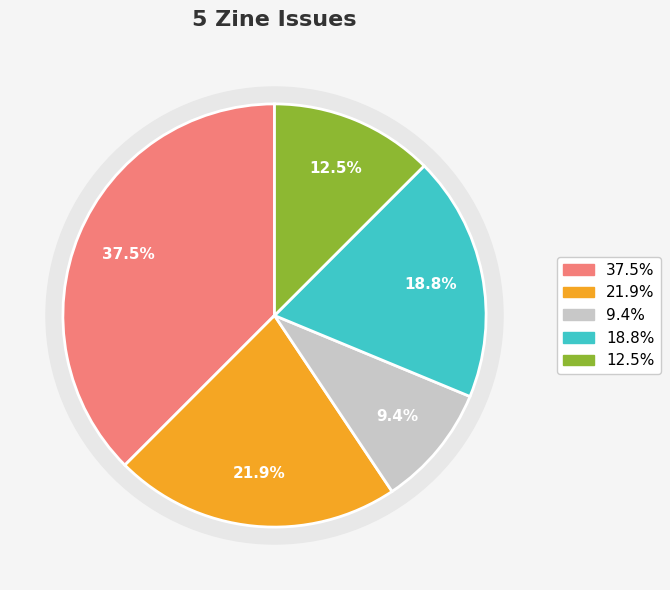

How many slices are in this pie chart?

5